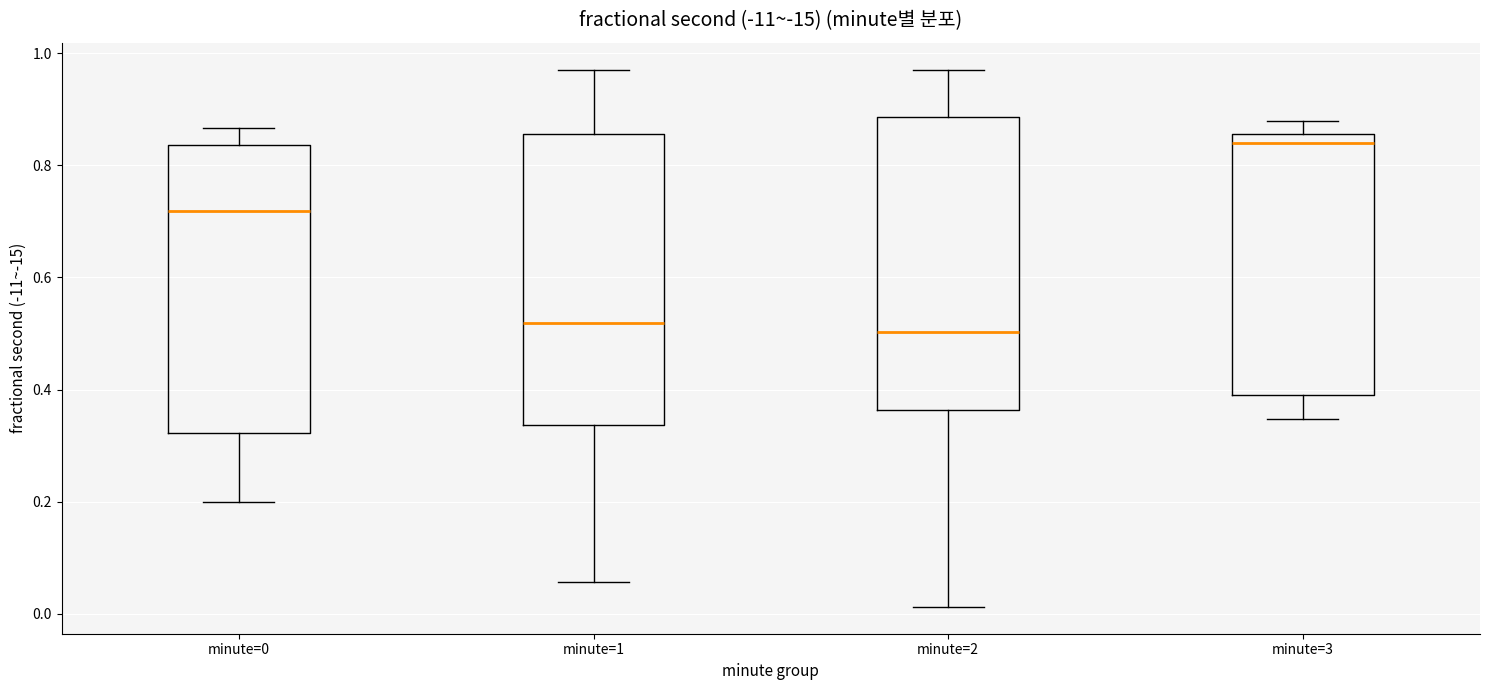

Where does the upper whisker of the box for minute=1 end on the y-axis? The values are not printed on the chart, so give them approximately, as read against the axis.

0.98